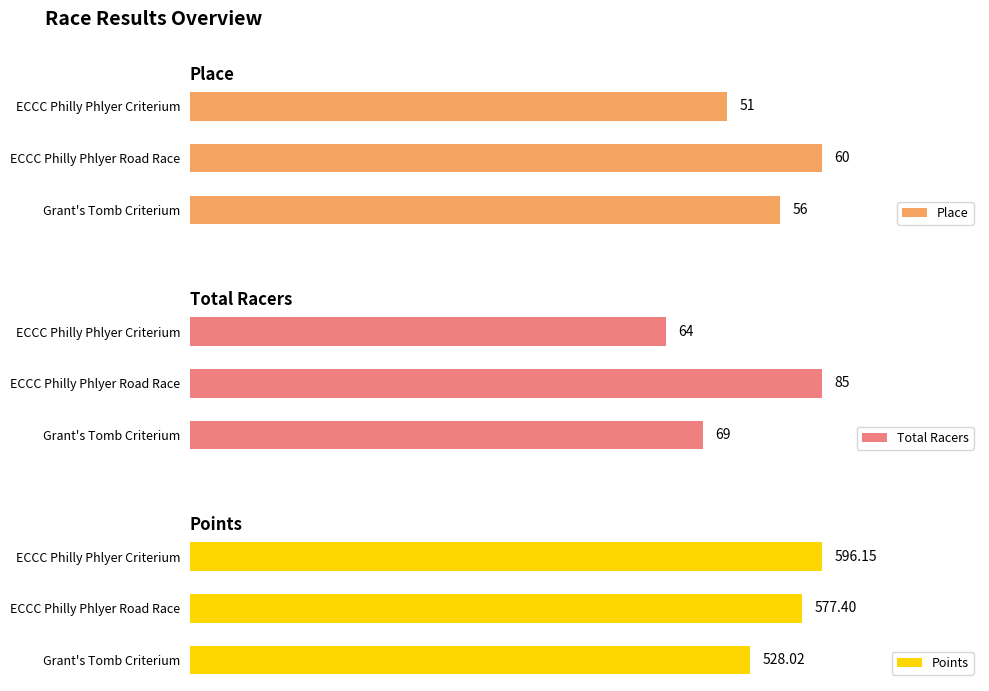

List the labels in order of Place value, largest first.

ECCC Philly Phlyer Road Race, Grant's Tomb Criterium, ECCC Philly Phlyer Criterium